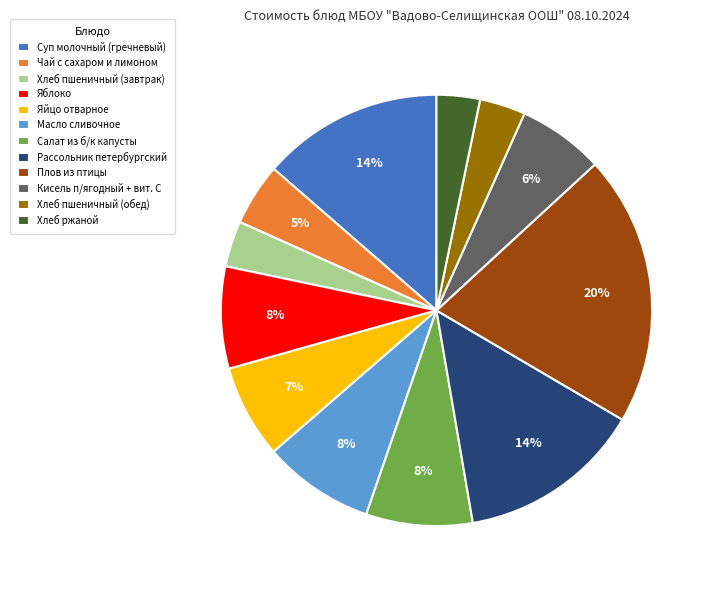

To the nearest percent, what is the difference between the largest and smallest slice percentages?

17%